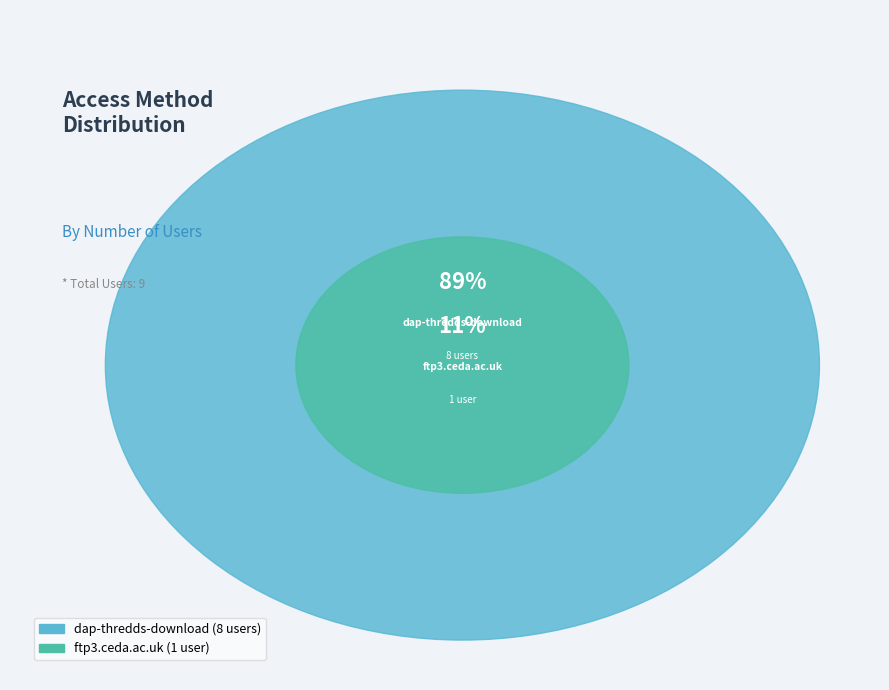

True or false: dap-thredds-download accounts for 89% of the total.

True